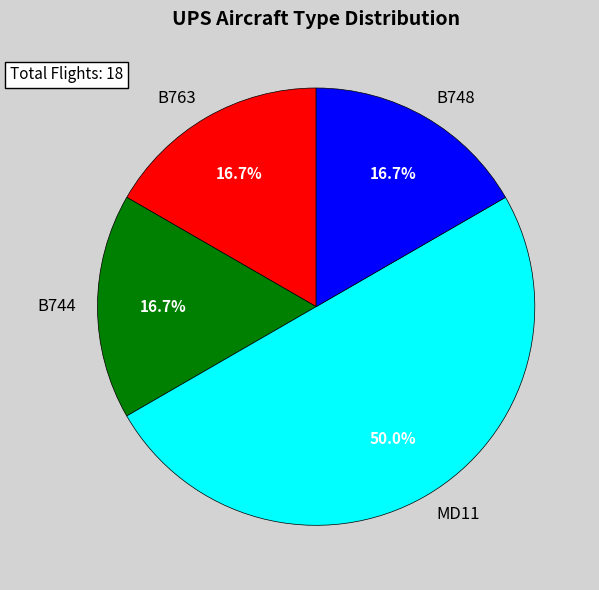

Which category has the biggest portion of the pie?

MD11